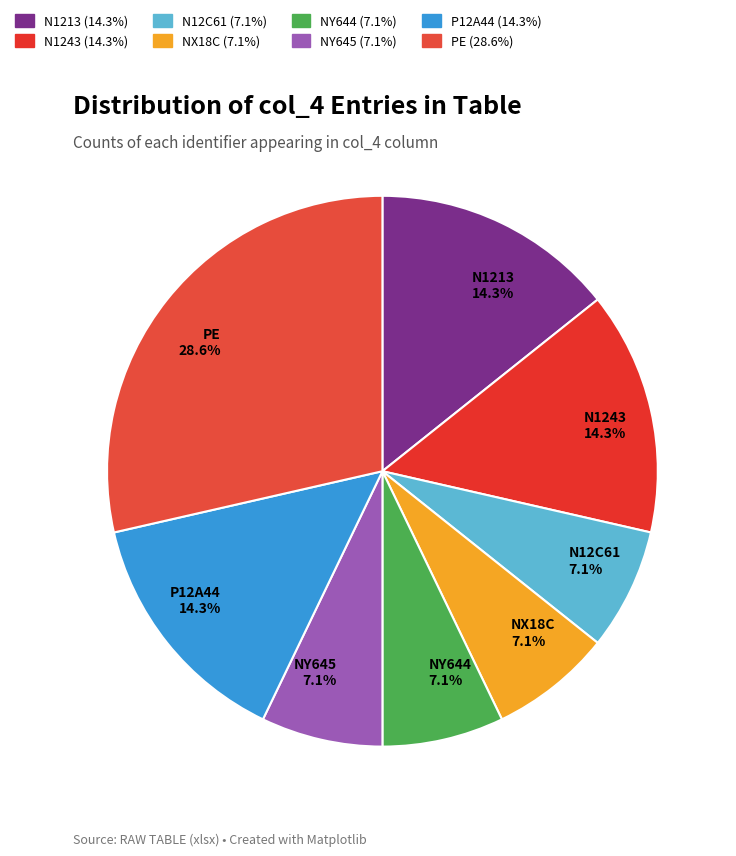

Is it true that N1213 is 8% of the pie?

False